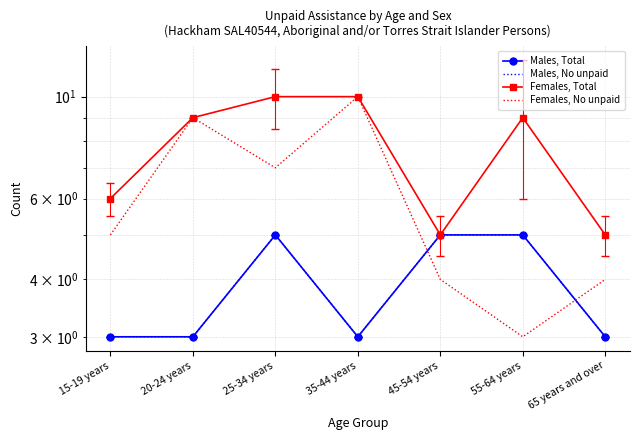

How many series are shown in this chart?

4